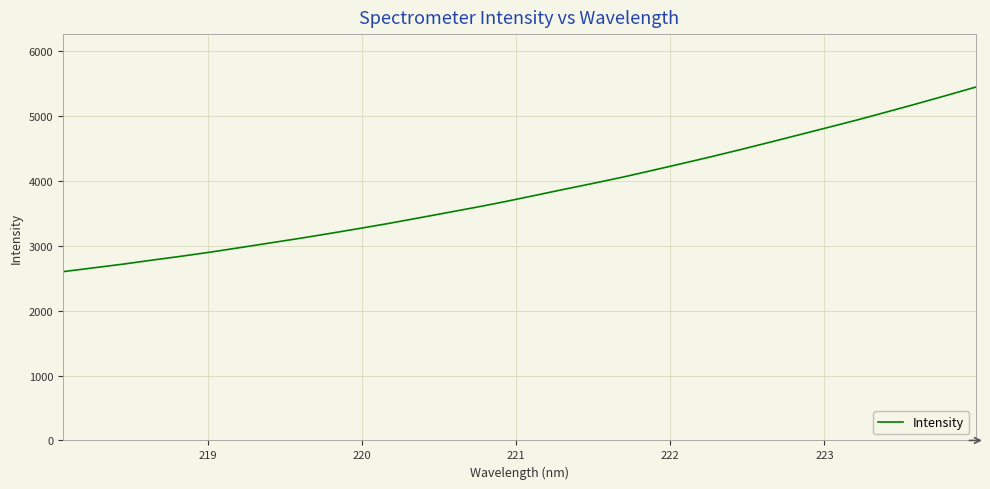

What is the minimum value shown in the chart?

2602.2